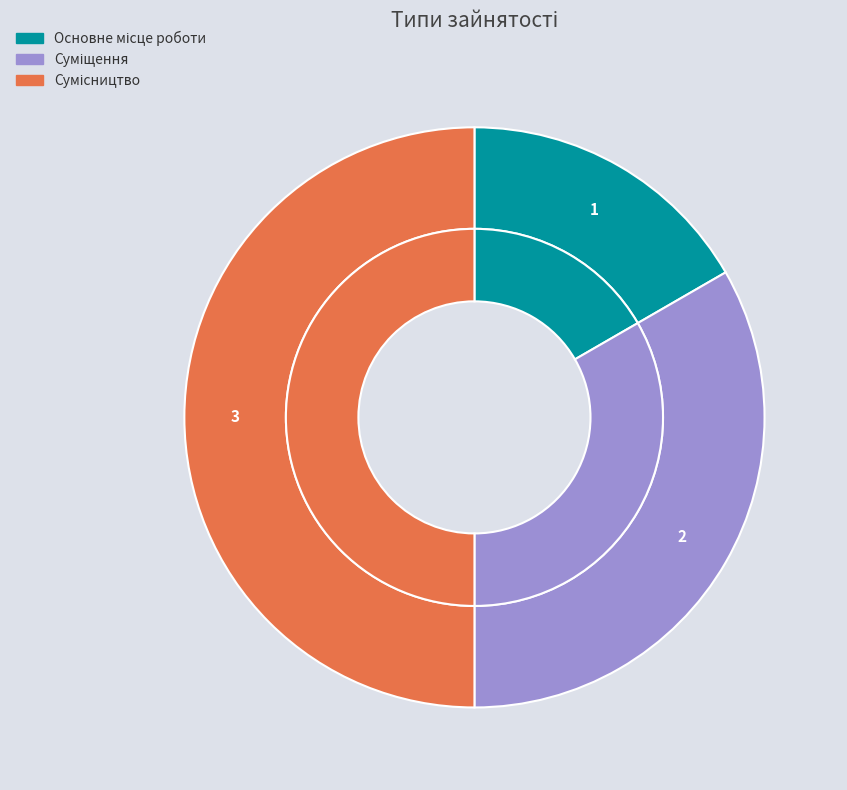

To the nearest percent, what is the difference between the Сумісництво and Суміщення slice percentages?

17%